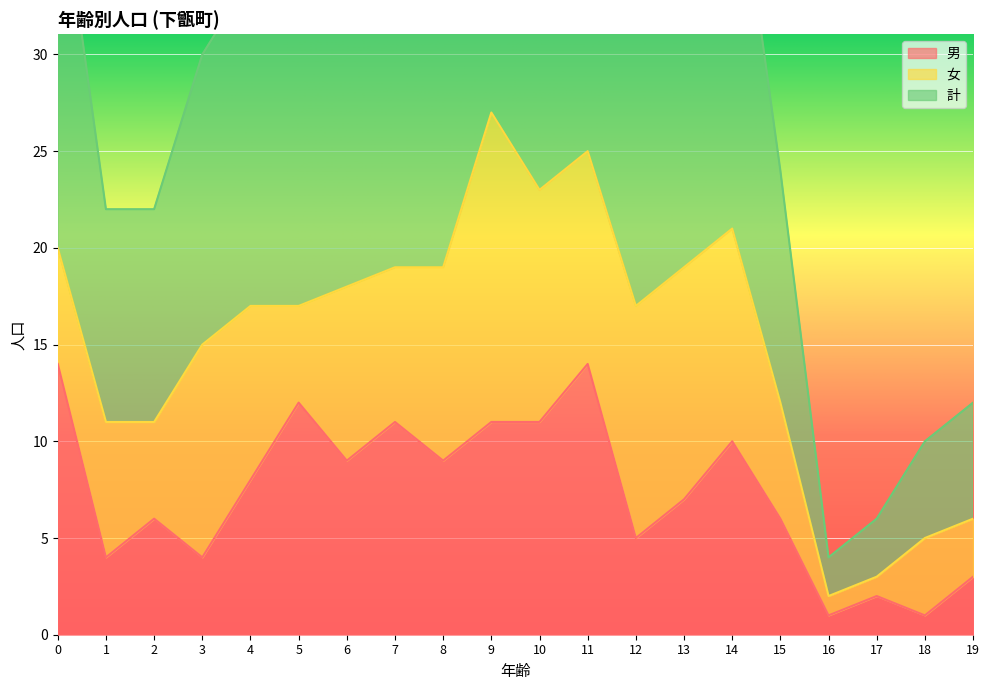

What is the highest value of the 男 series?

14